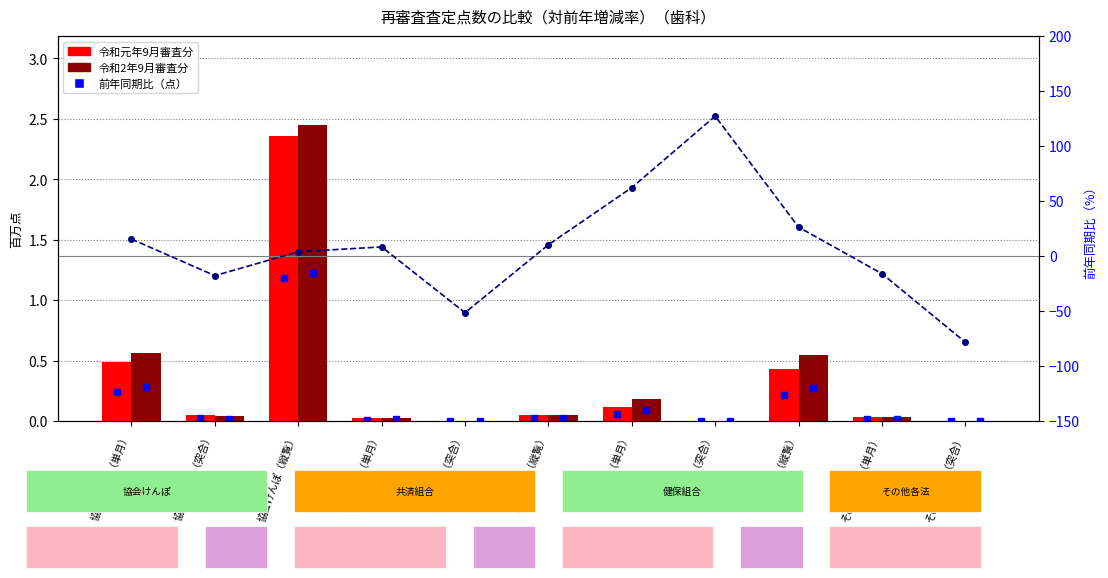

What is the label of the 9th bar from the left?

健保組合（縦覧）